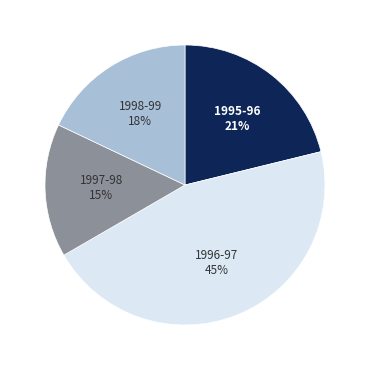

The 1995-96 slice represents 26% of the pie. True or false?

False